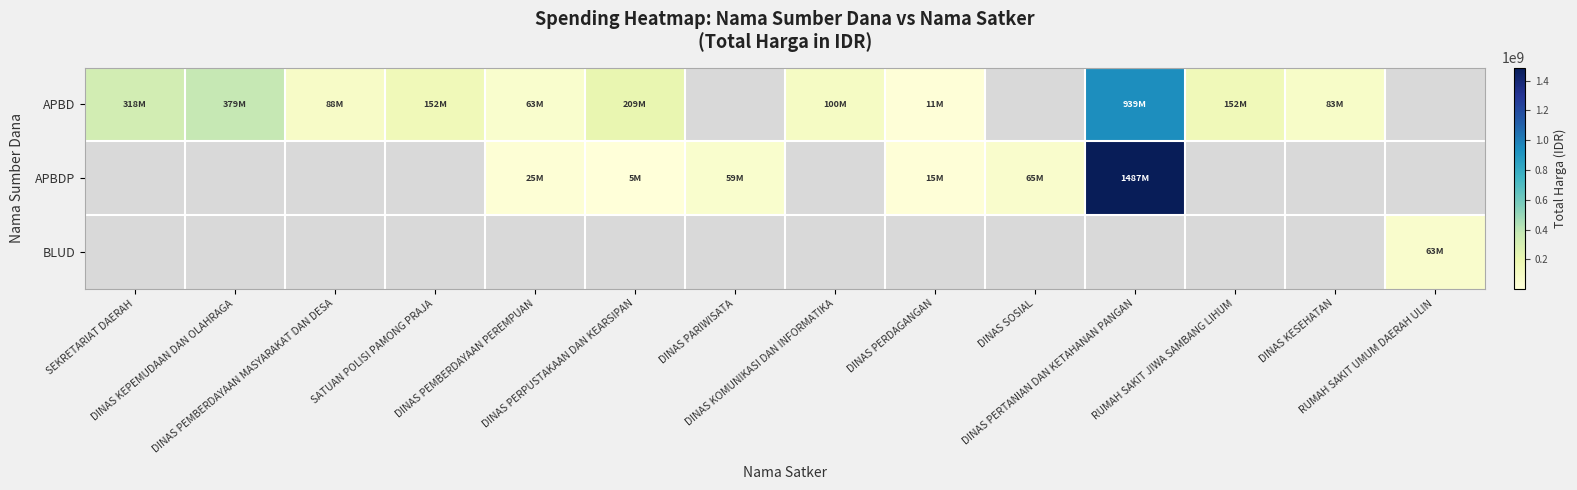

True or false: APBD has a value of 206151005.1 at DINAS KEPEMUDAAN DAN OLAHRAGA.

False